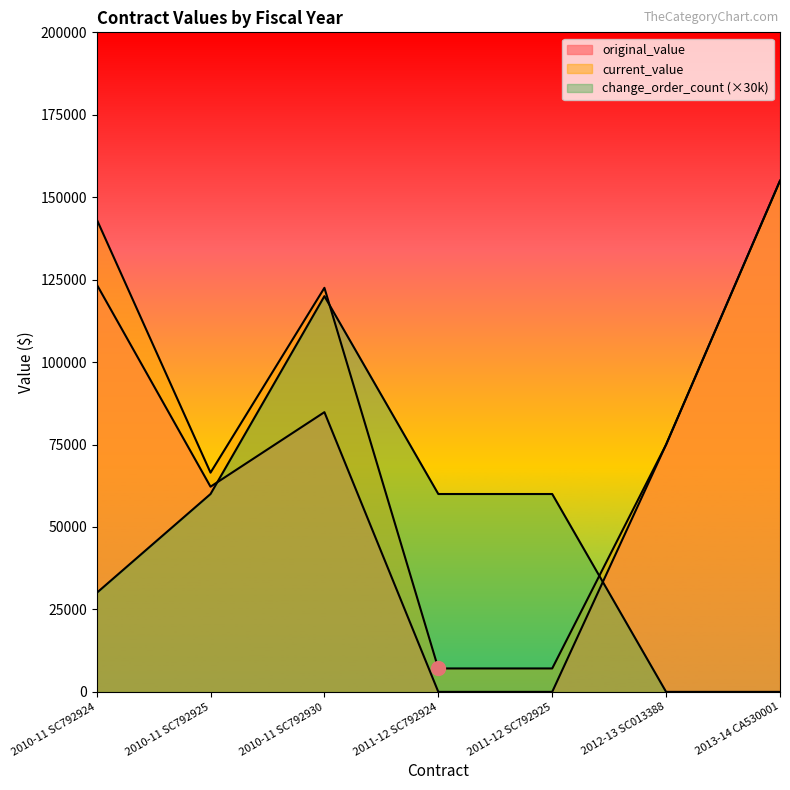

The value of current_value at 2011-12 SC792924 is 1680.1. True or false?

False